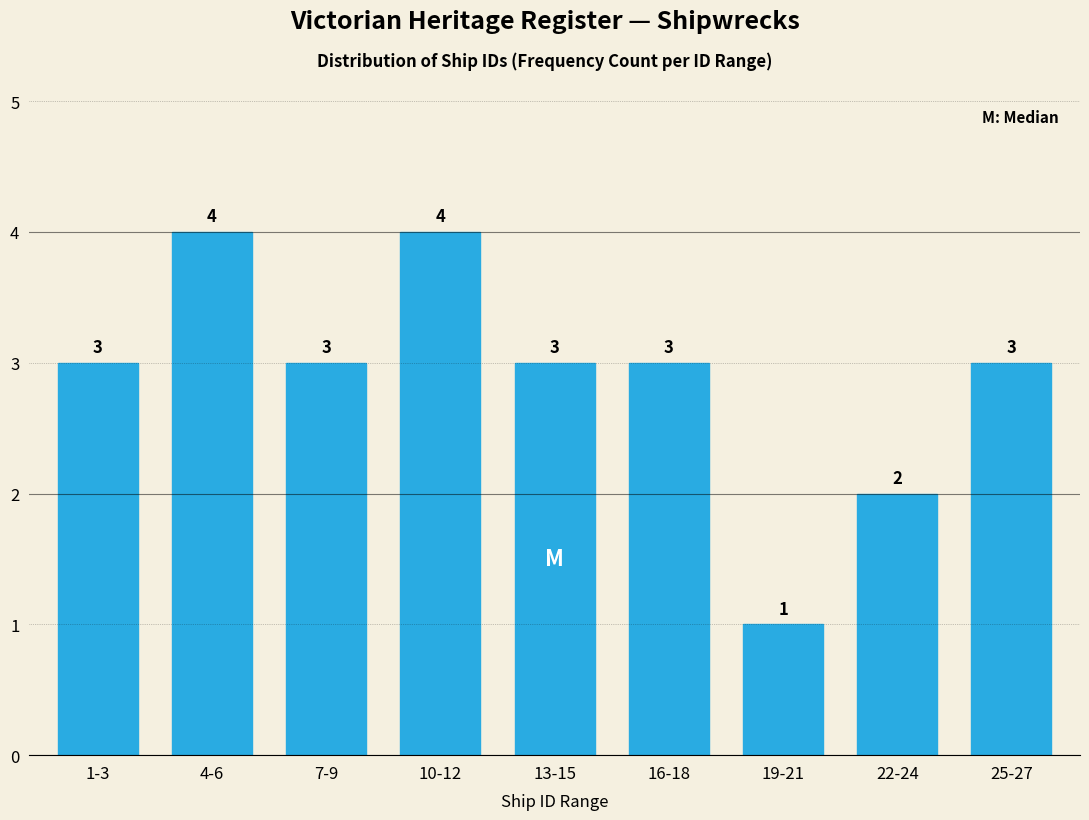

Reading left to right, what are all the values shown in this chart?

3	4	3	4	3	3	1	2	3